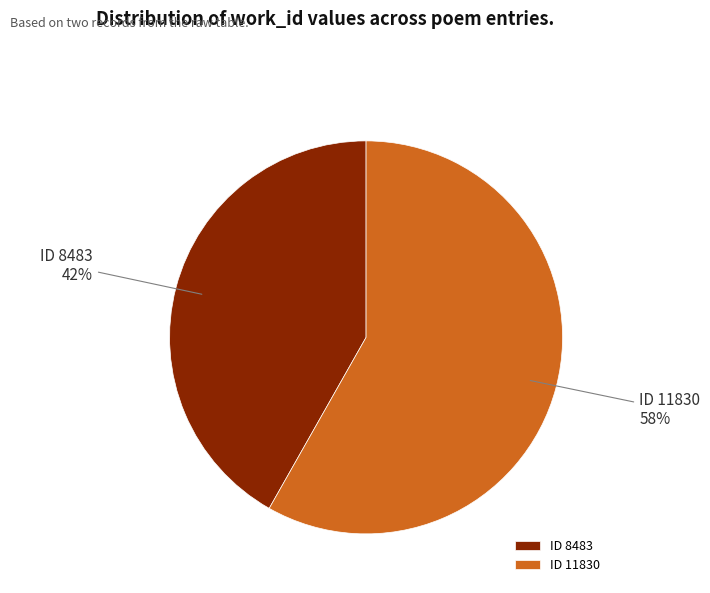

What is the majority slice?

ID 11830